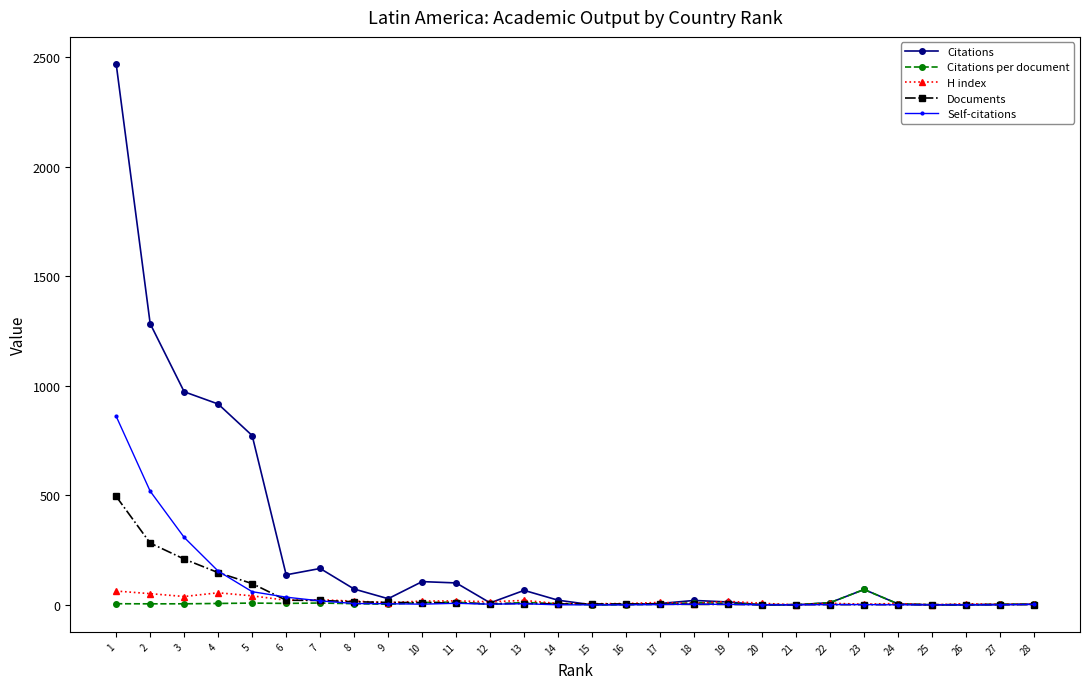

What is the difference between the maximum and minimum values in the Documents series?

494.0